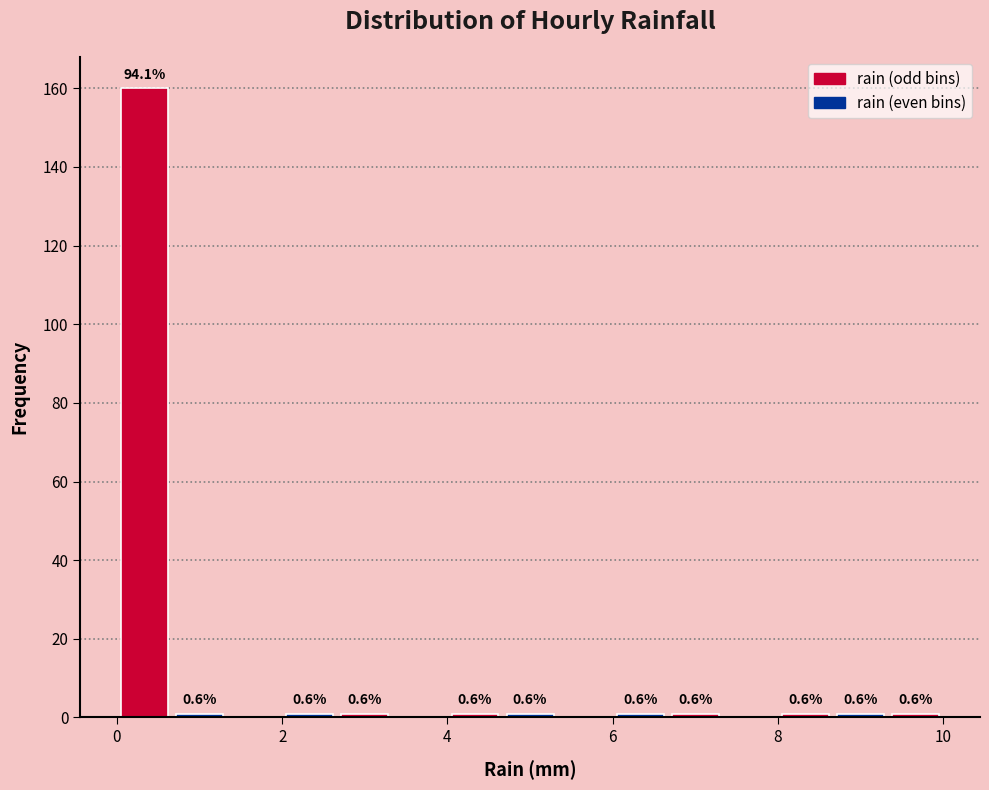

Around what value on the x-axis is the tallest bar? Give the approximate position of its centre, as read against the axis.

0.4